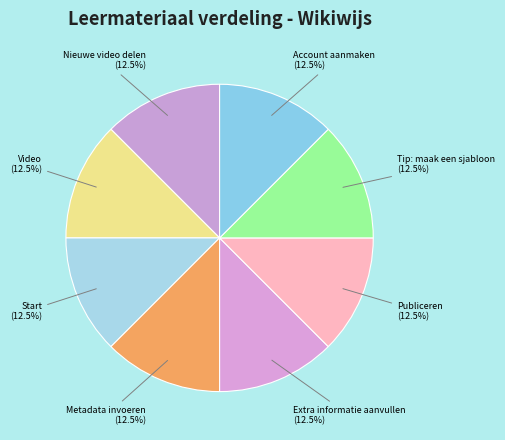

What percentage do Account aanmaken (12.5%) and Nieuwe video delen (12.5%) together represent?

25.0%